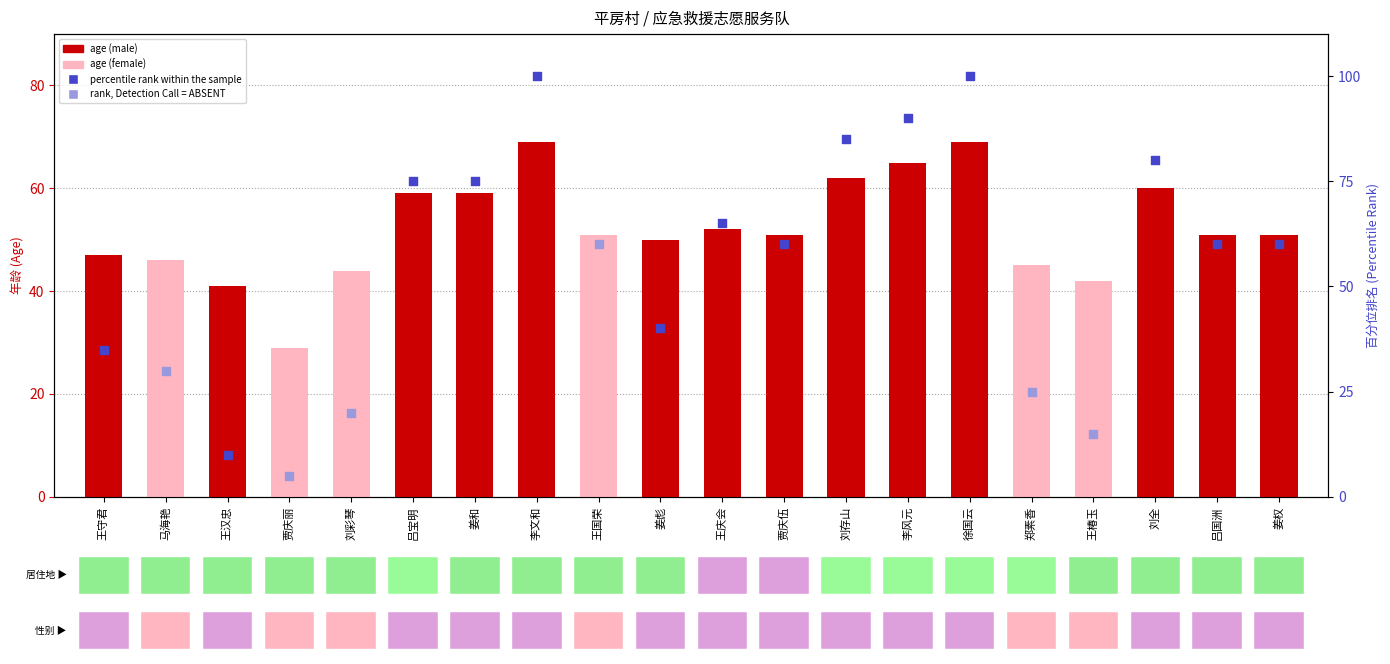

What is the ratio of the value at 王椿玉 to the value at 王国荣?

0.8